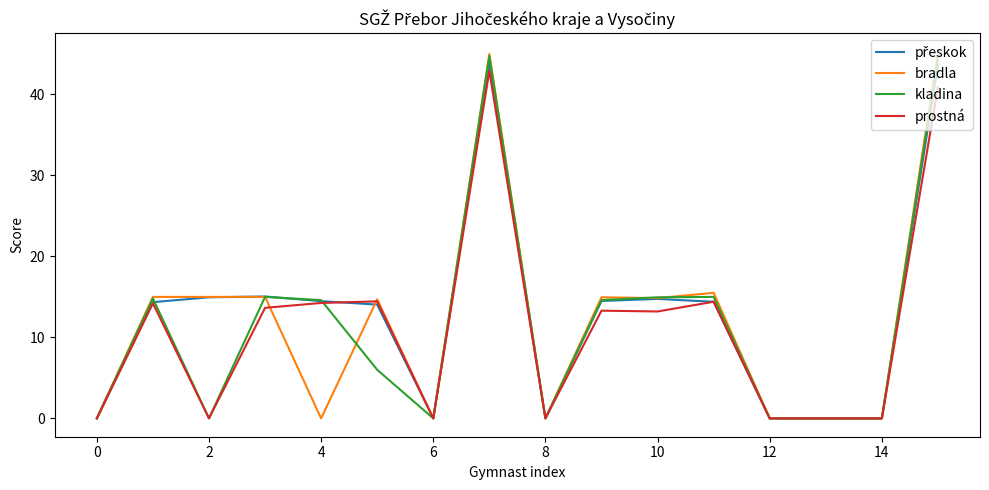

How many categories are shown in the chart?

16